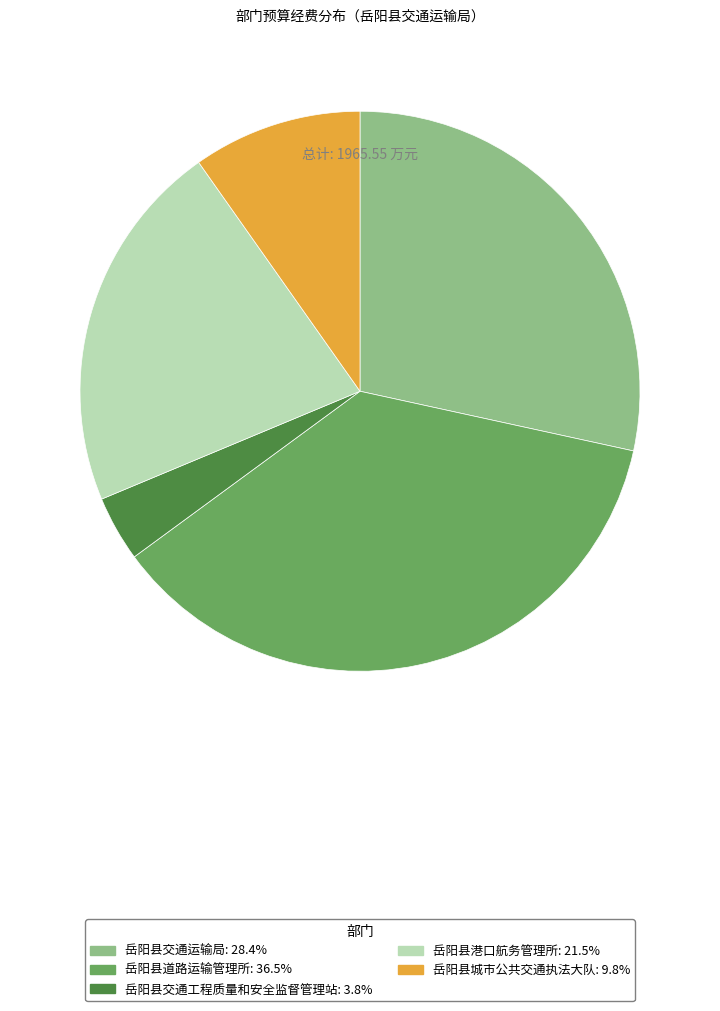

Does any single category account for the majority?

No